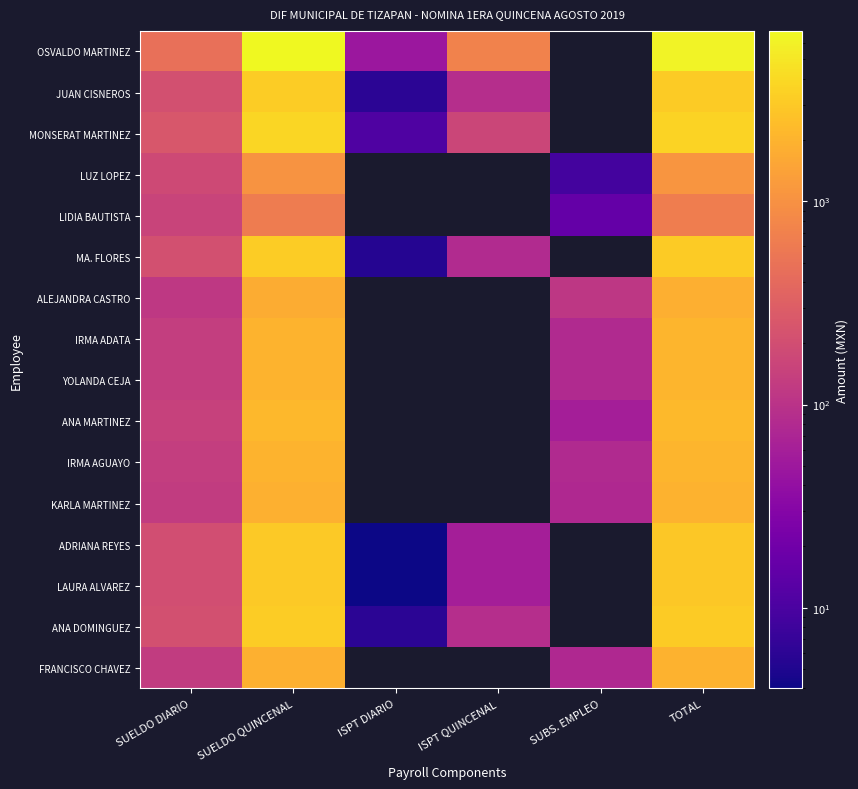

What is the lowest value of the IRMA AGUAYO series?

80.0